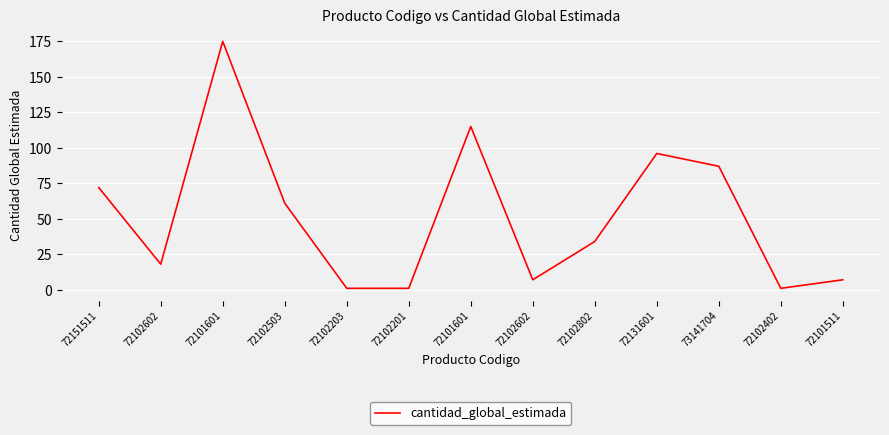

How many interior local valleys (lower than both neighbors) does the data have?

3